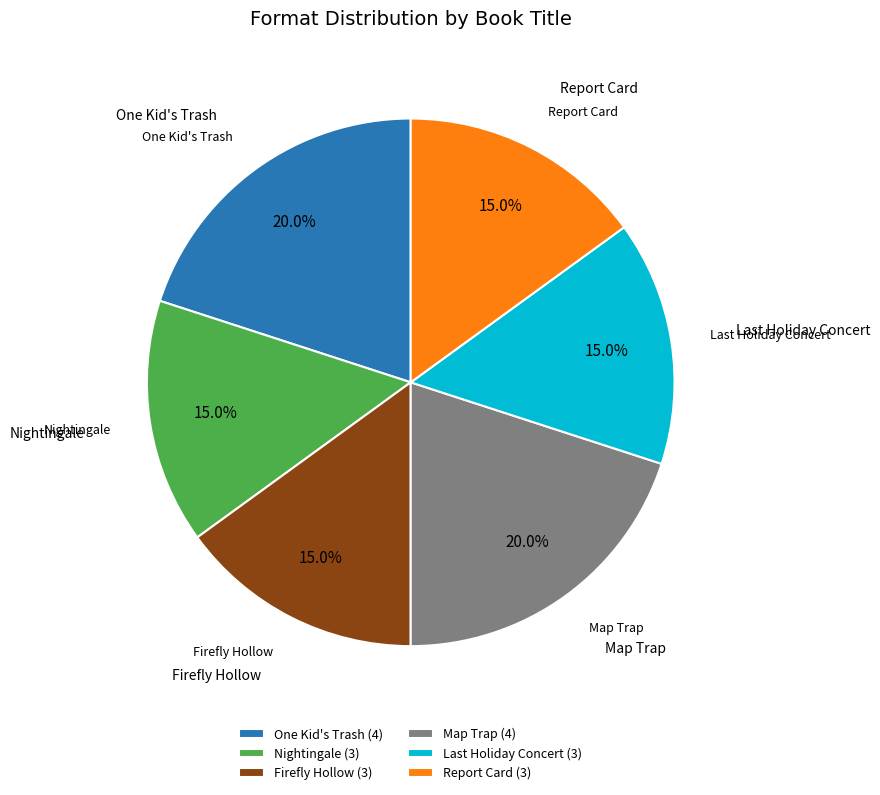

Count the number of slices in the pie.

6